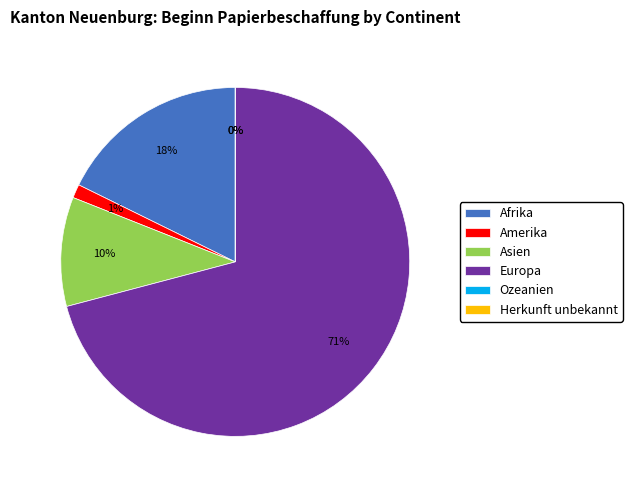

How many segments does this pie chart have?

6